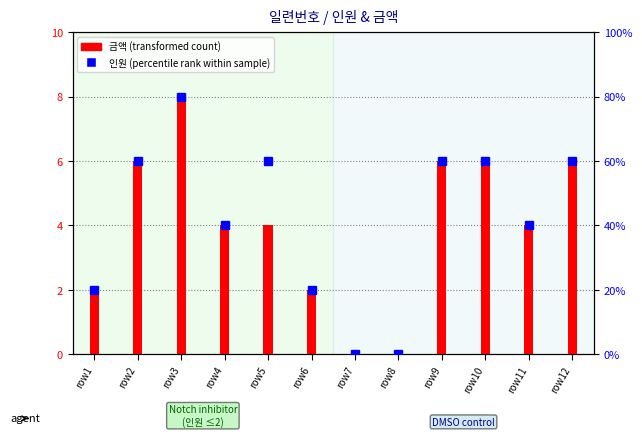

What is the total value across all series at row1?

3